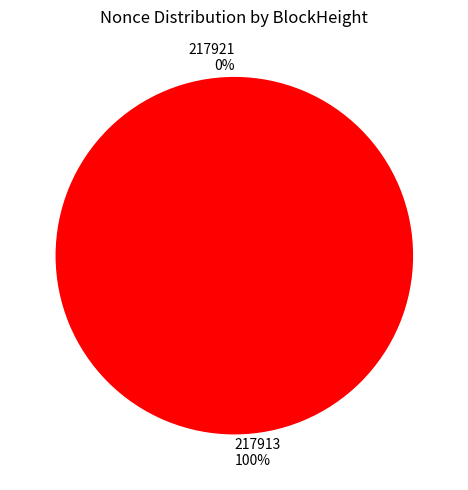

Which slice is the smallest?

217921